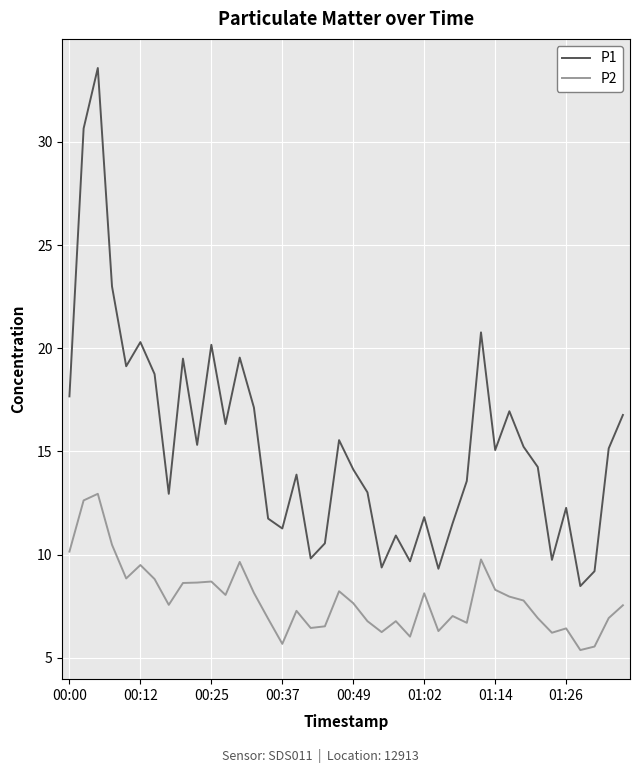

What is the lowest value of the P2 series?

5.4